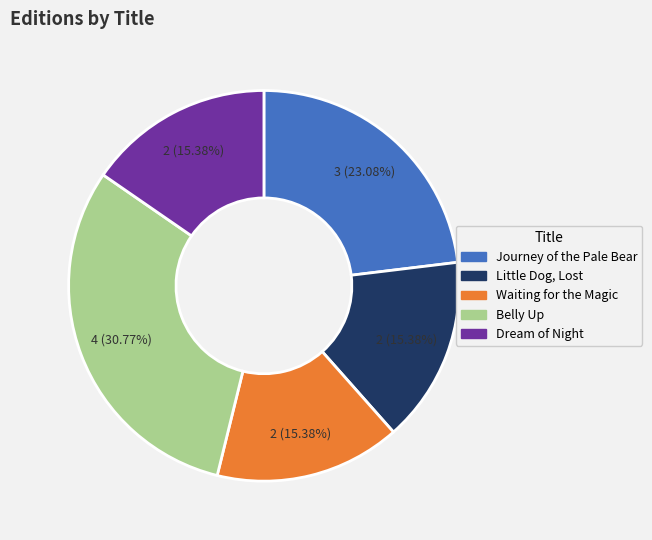

Does Little Dog, Lost represent more than half of the total?

No